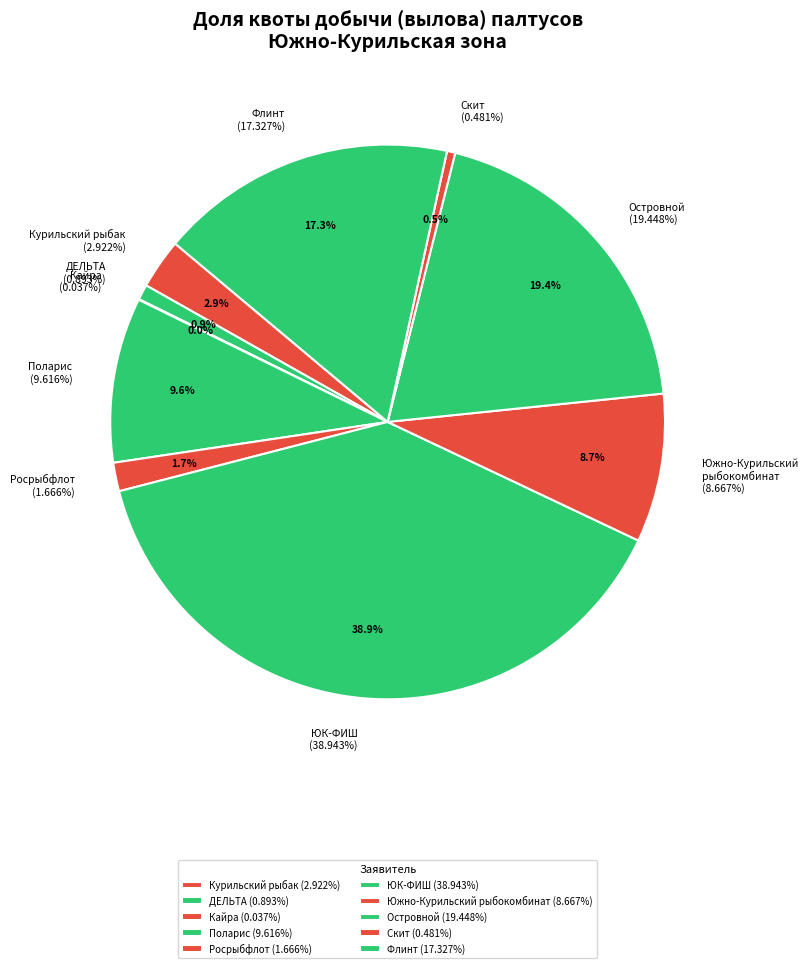

Which slice is the largest?

ООО «ЮК-ФИШ»